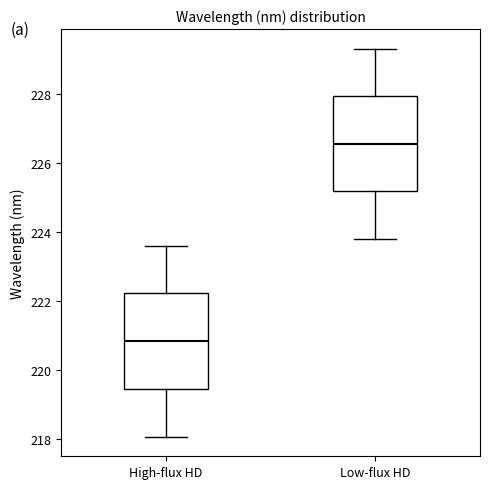

Which box has the lowest median line?

High-flux HD